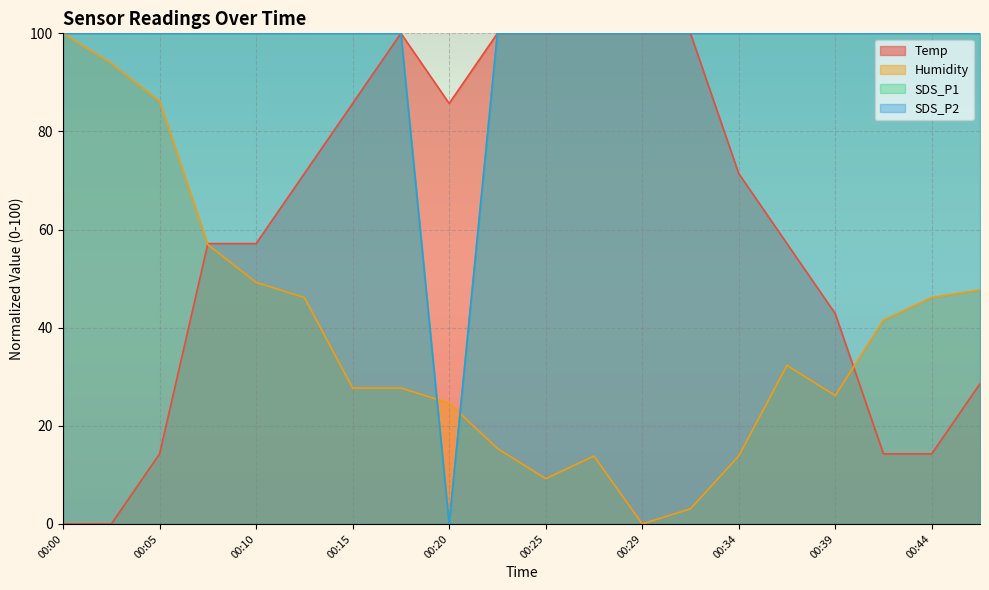

Which series has the largest range (max minus min)?

SDS_P1